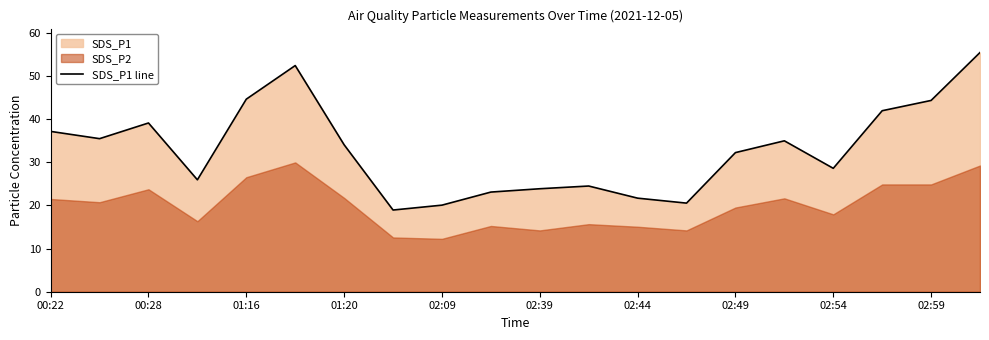

How many lines are shown in the chart?

1